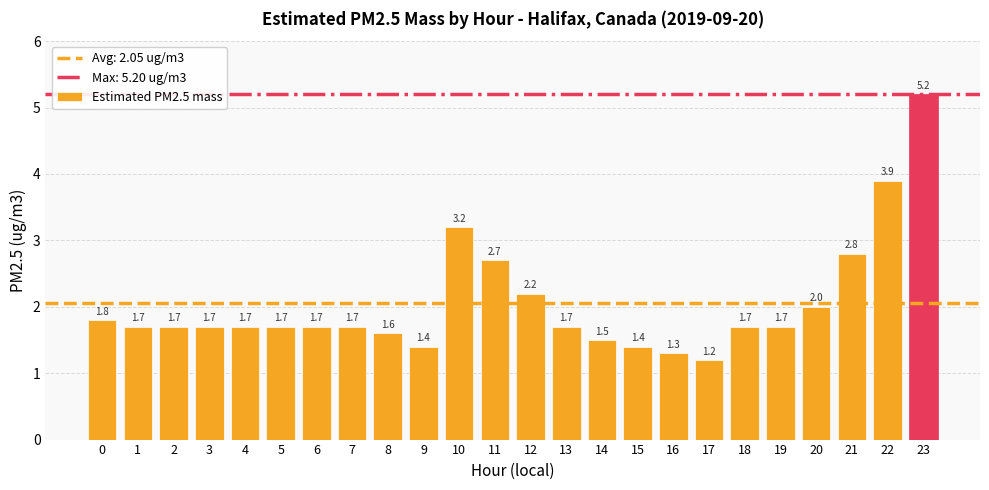

What is the difference between the values at 8 and 17?

0.4